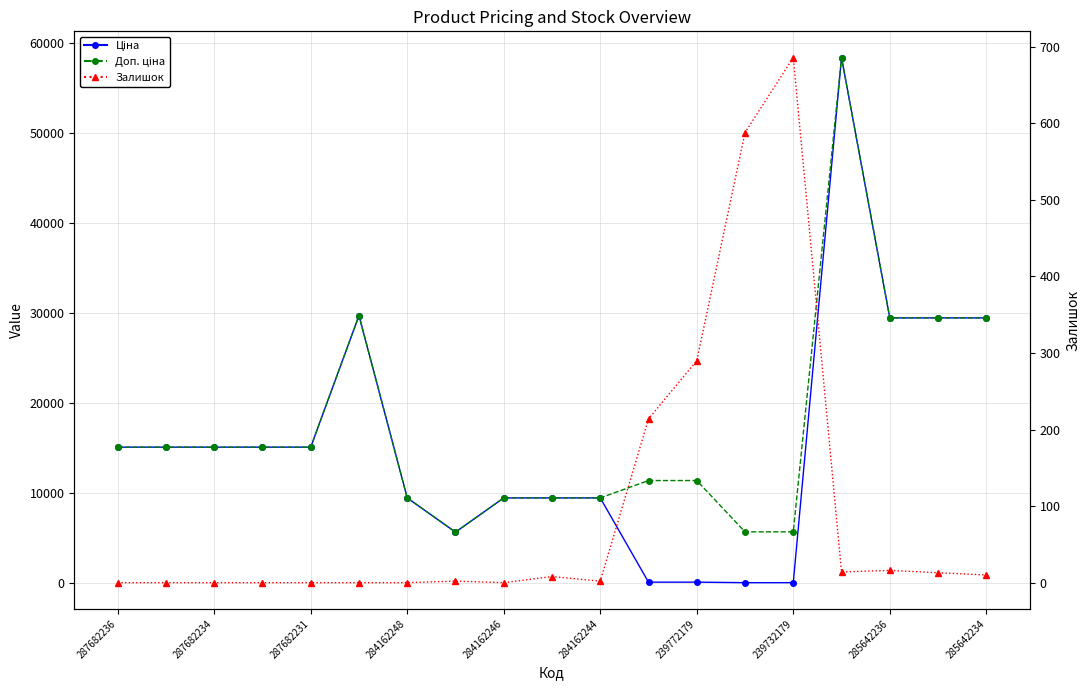

True or false: Ціна has a value of 15120.0 at 287682236.

True